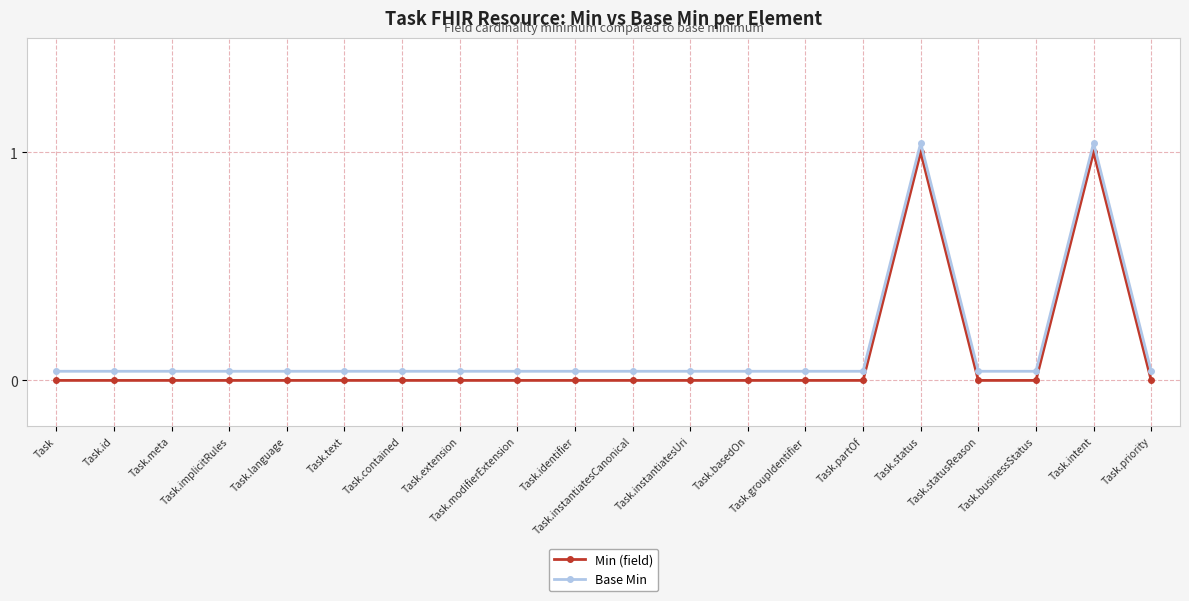

List the series in order of their peak value, lowest first.

Min (field), Base Min